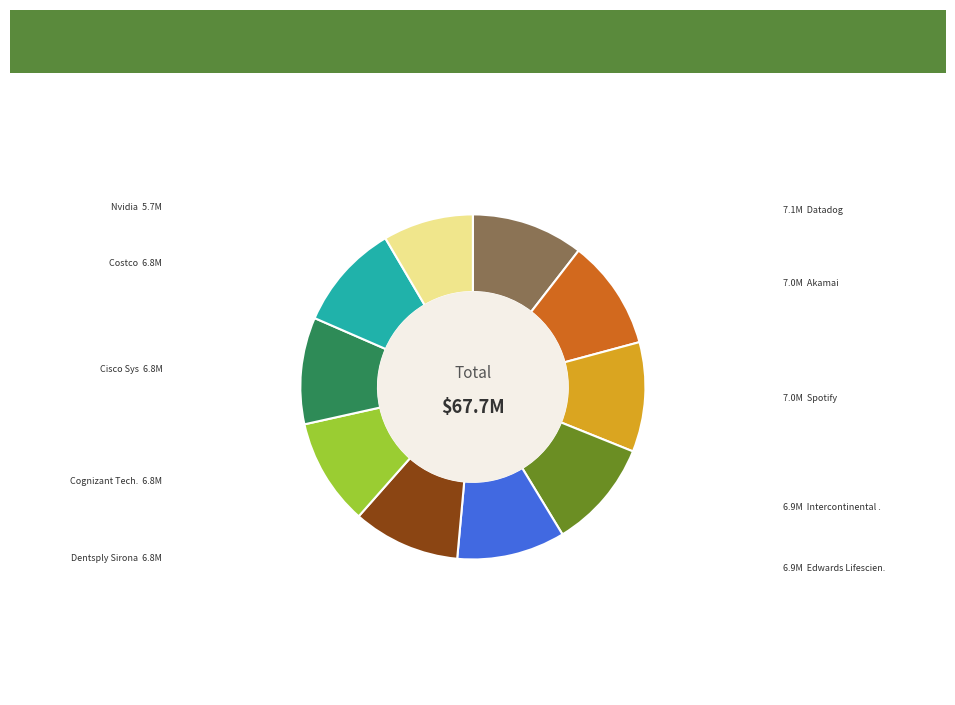

Does any single category account for the majority?

No